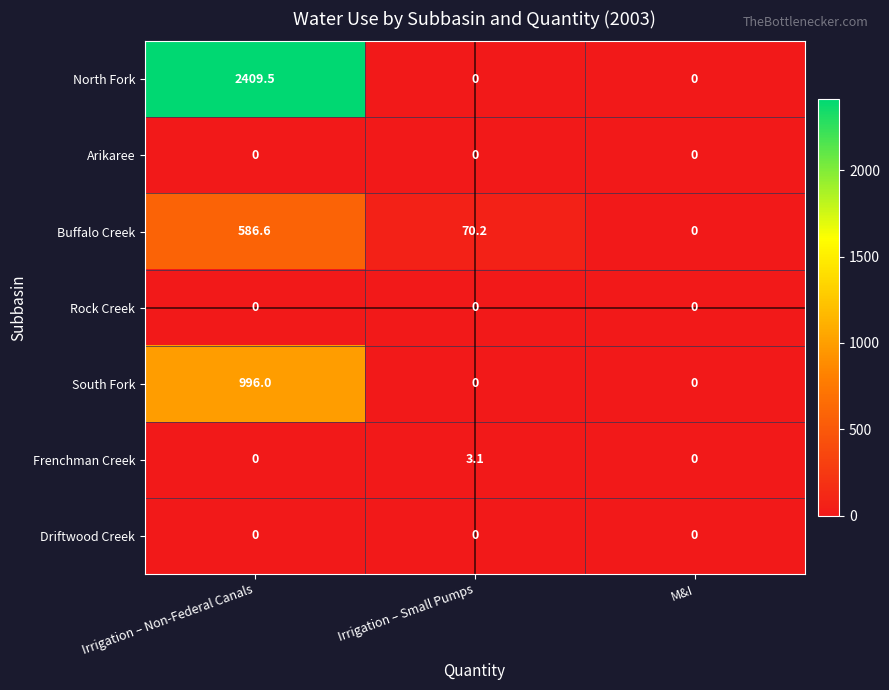

Which series changed the most between Irrigation – Small Pumps and M&I?

Buffalo Creek